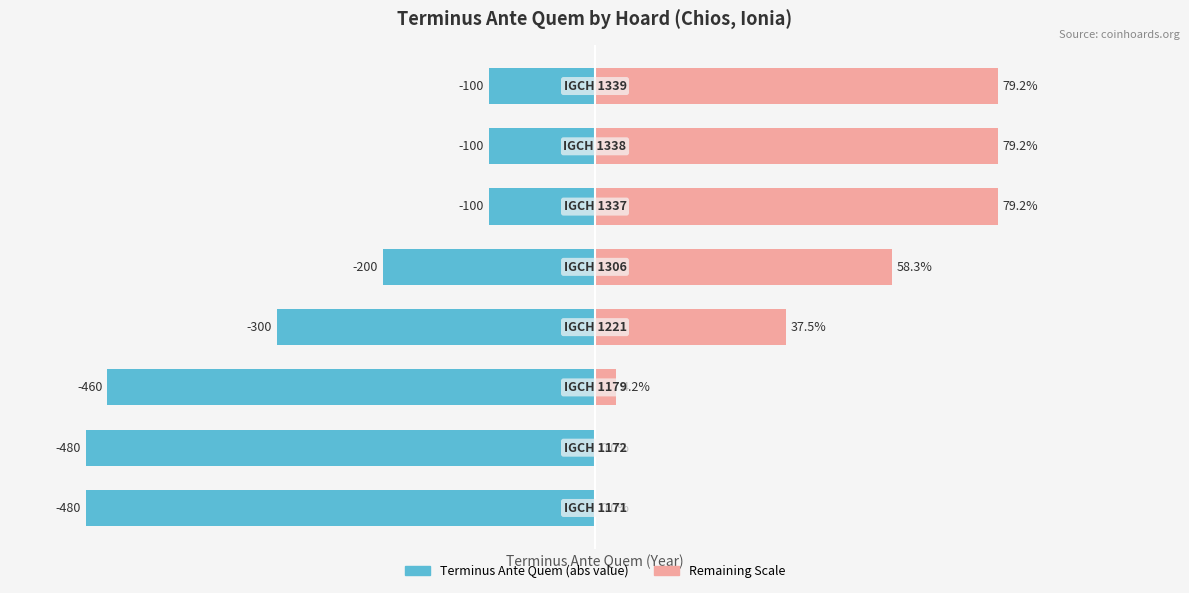

How many bars are there in each group?

2